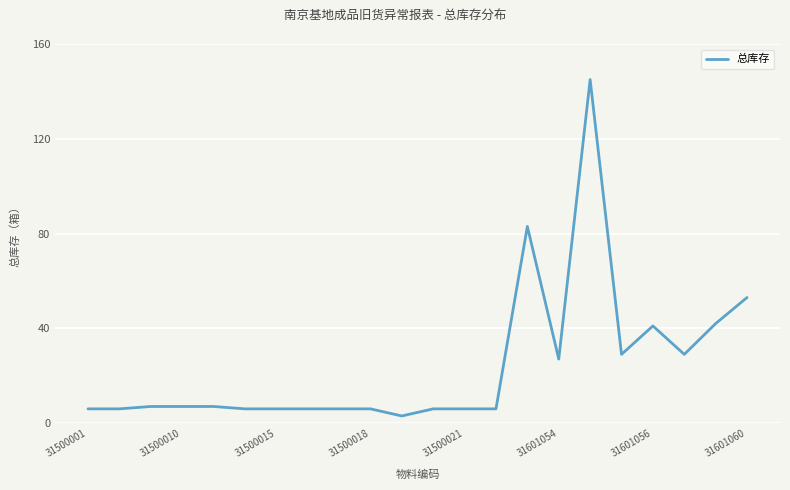

What is the difference between the maximum and minimum values?

142